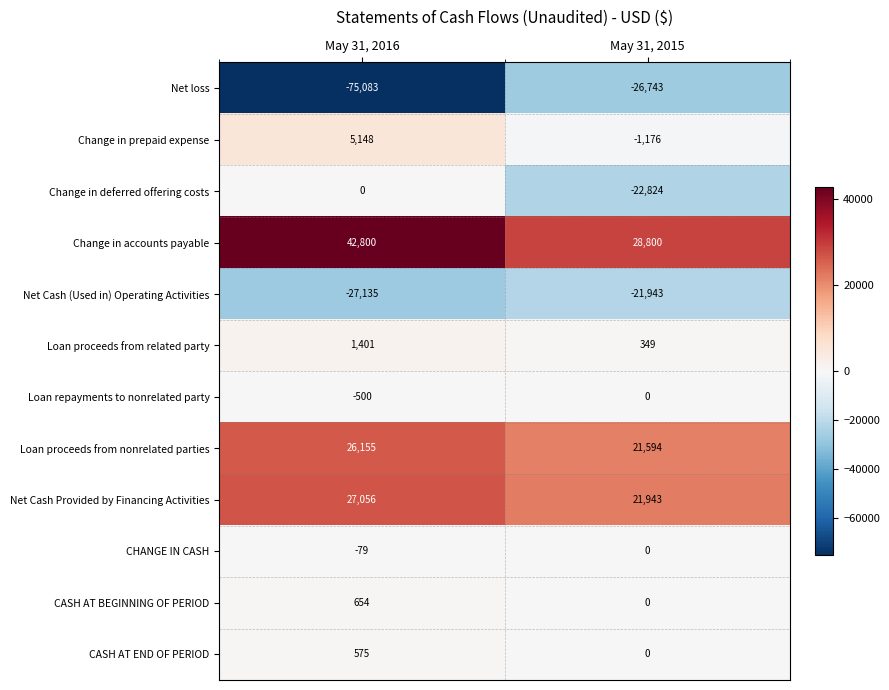

The Change in prepaid expense series shows -1176 at May 31, 2015. True or false?

True